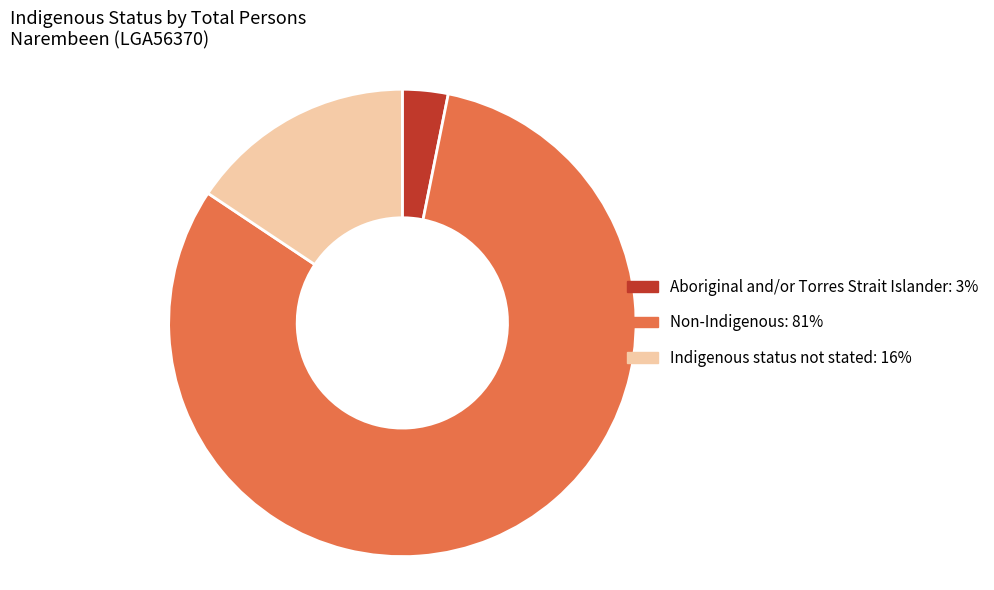

Is there any slice that represents more than half of the pie?

Yes